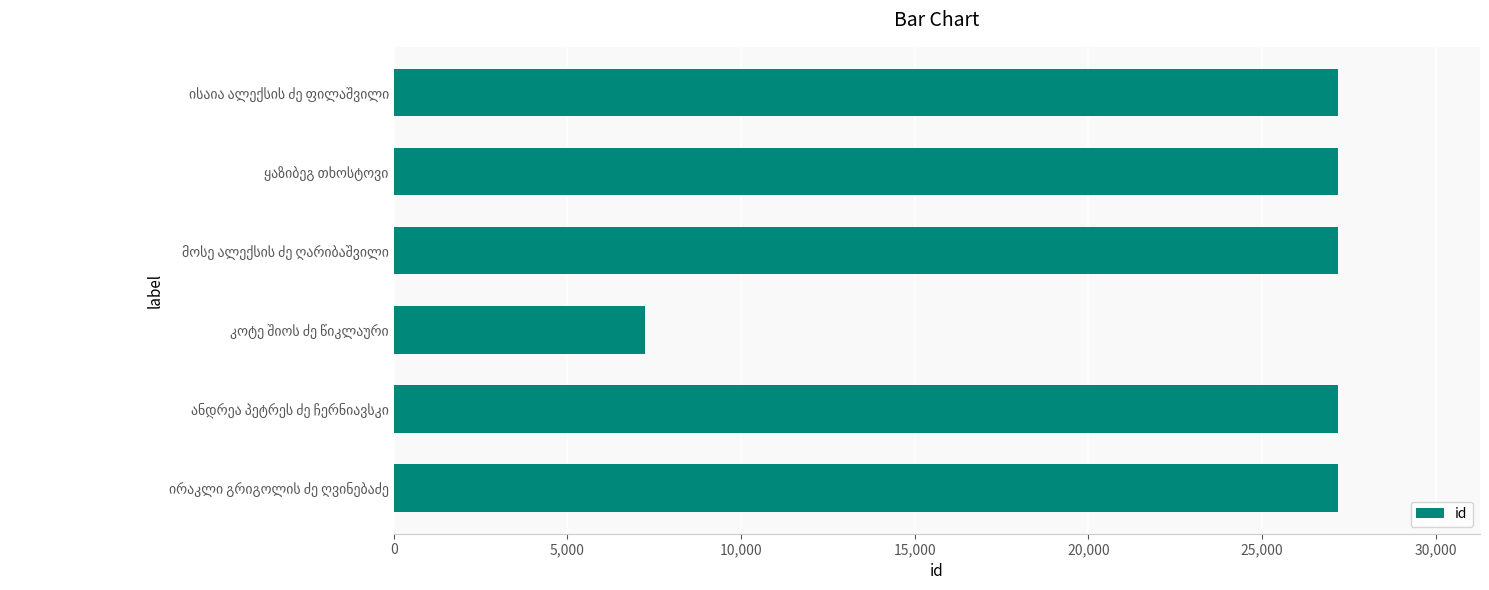

What is the value of the 5th bar from the top?

27194